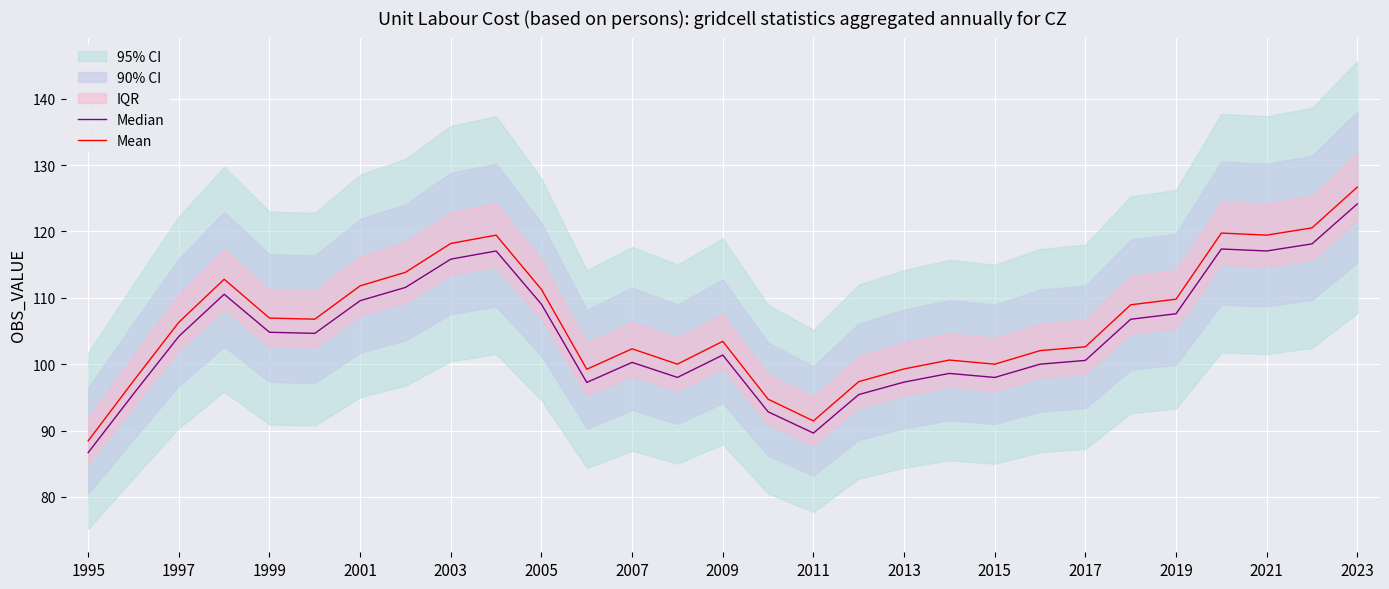

At which label does Mean reach its minimum?

1995